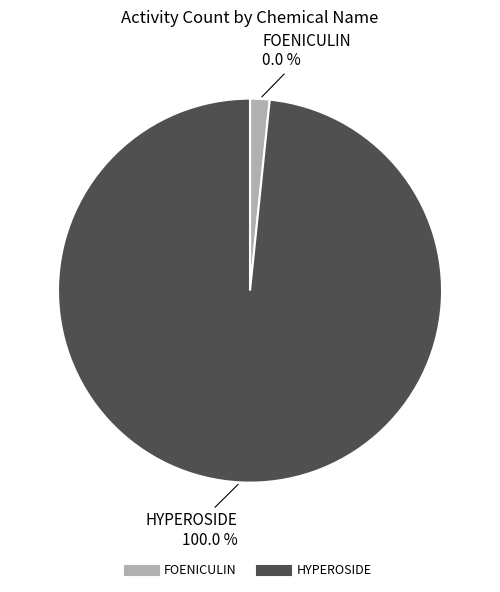

Is the sum of HYPEROSIDE and FOENICULIN greater than half?

Yes